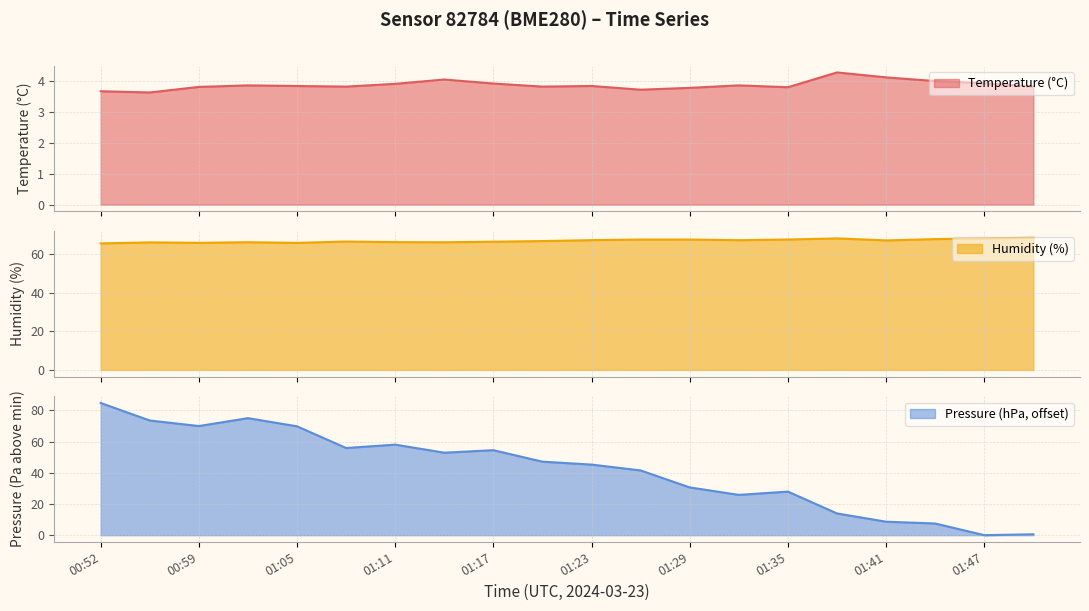

The Temperature (°C) series shows 0.8 at 01:02. True or false?

False